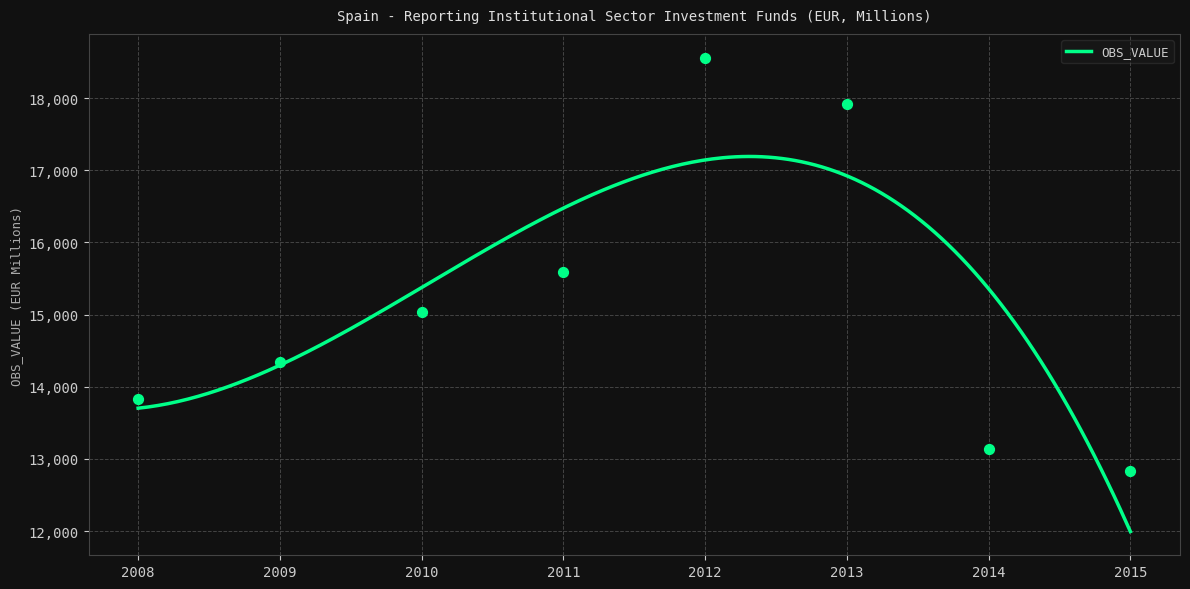

What is the change in value from 2009 to 2010?

+691